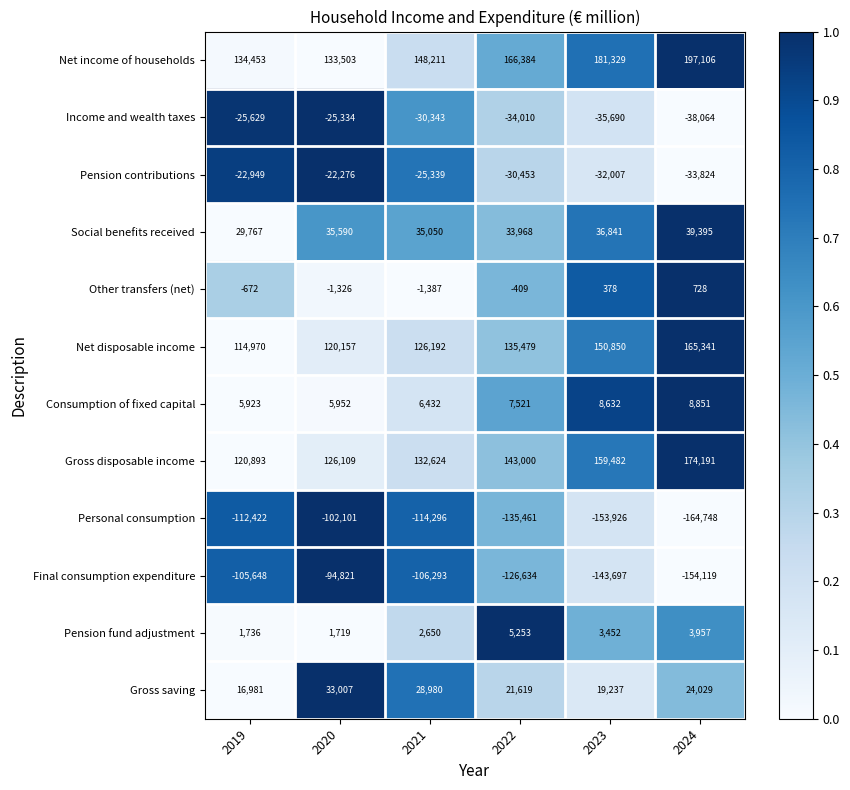

Is the value of Personal consumption at 2020 greater than the value of Net income of households at 2021?

No